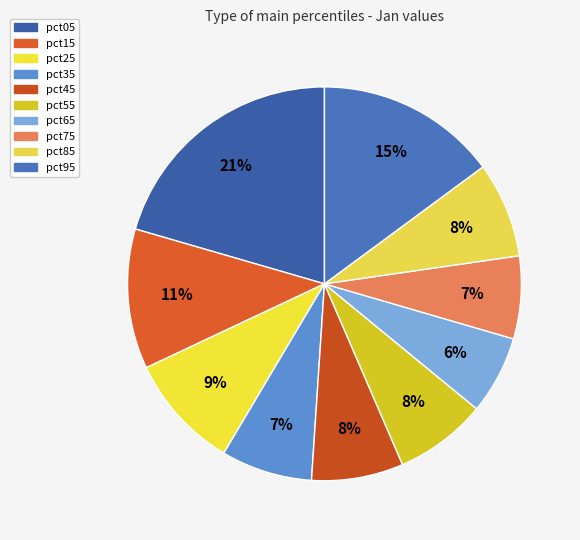

Count the number of slices in the pie.

10